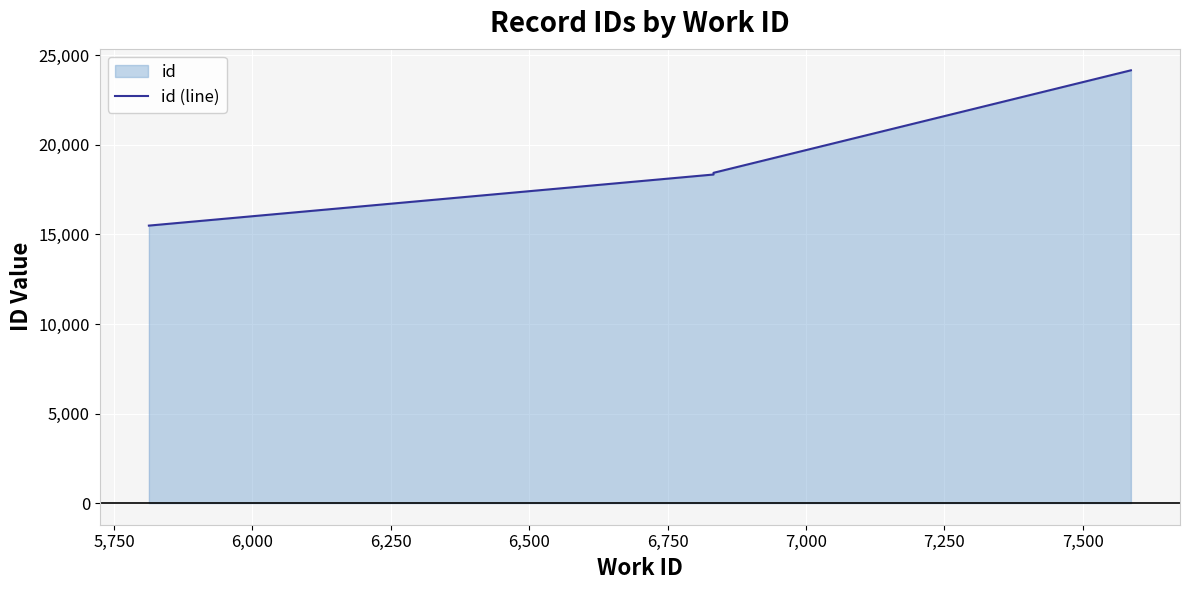

How many data points are above 18439?

1